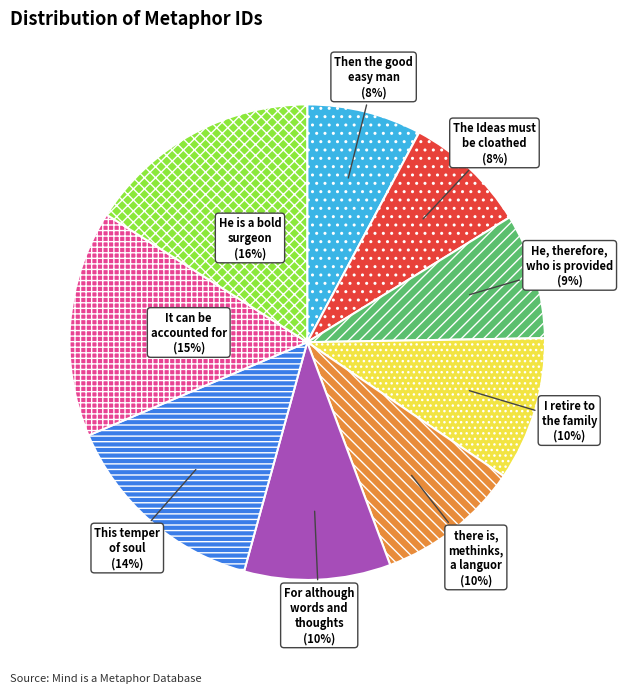

To the nearest percent, what percentage of the pie is there is, methinks, a languor?

10%